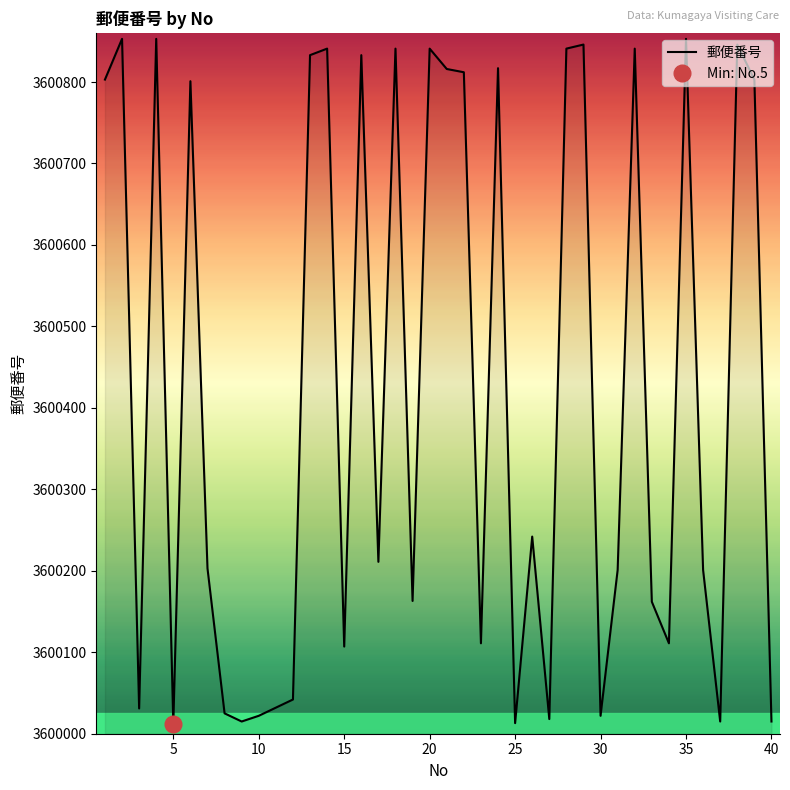

The value of 郵便番号 at 35 is 1225582. True or false?

False